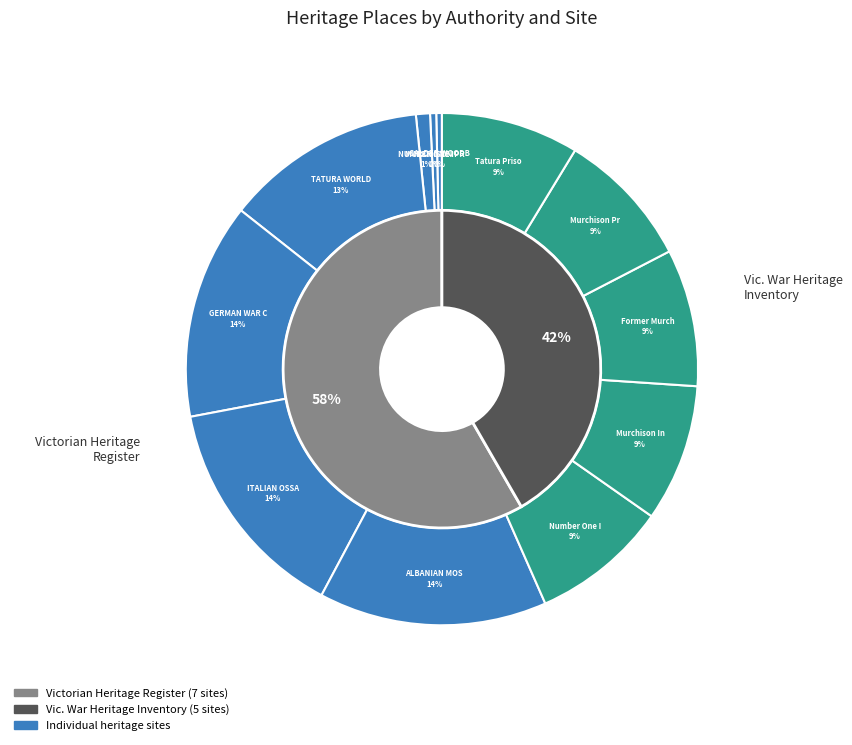

To the nearest percent, what portion does Murchison Internment Camp 13 Cottage represent?

9%